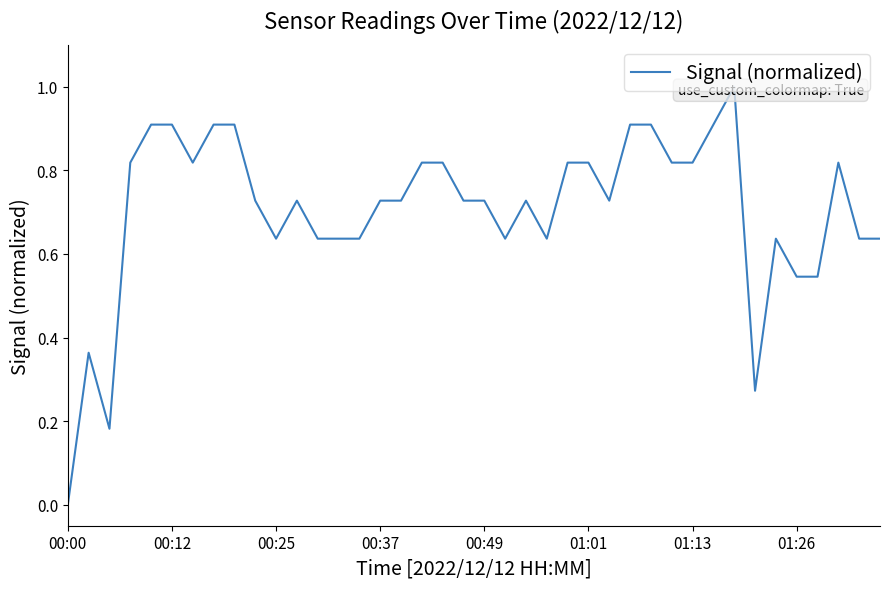

What position from the left is 00:25?

11